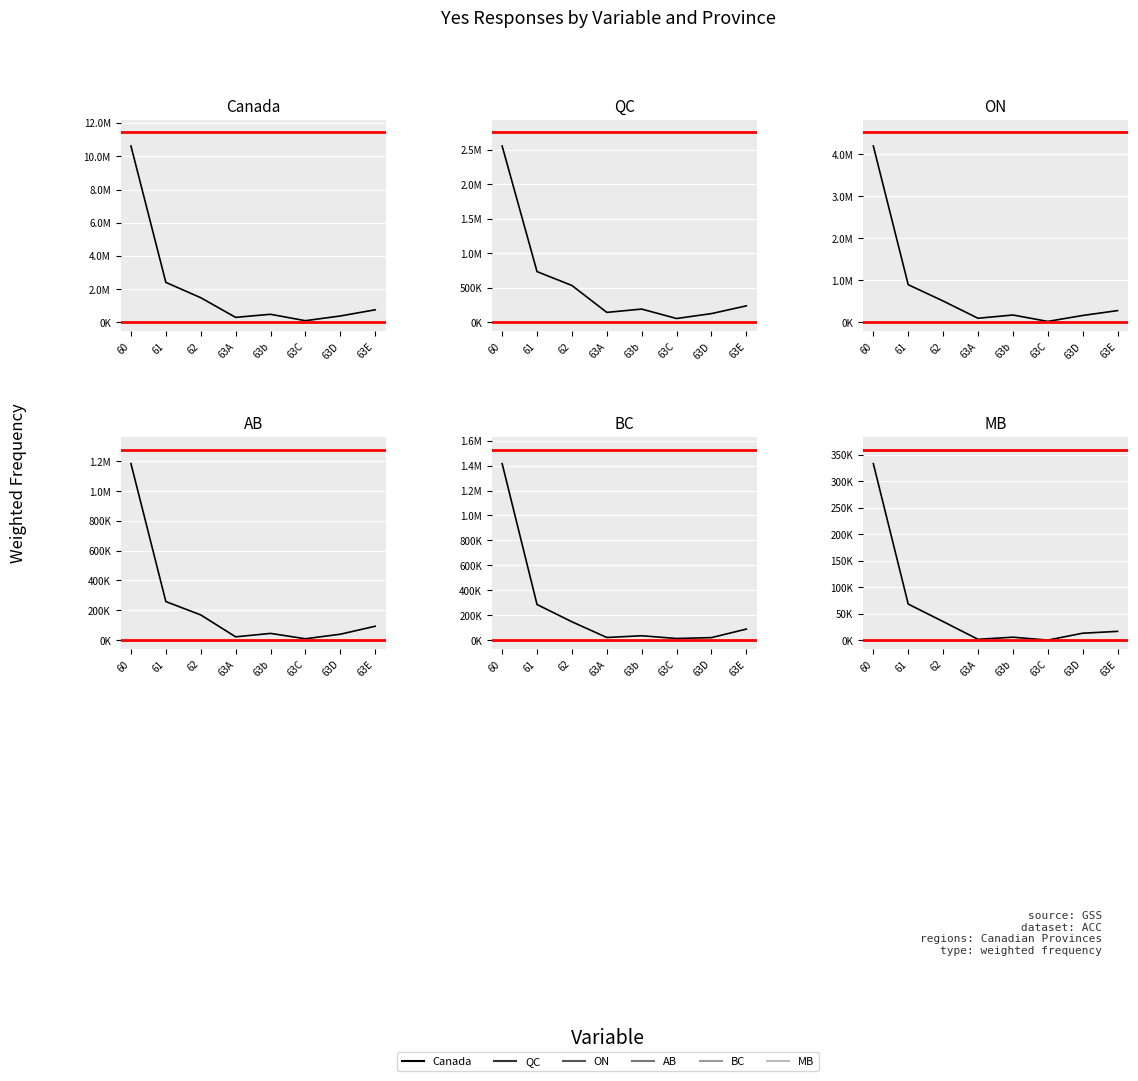

Count the number of categories in the chart.

8